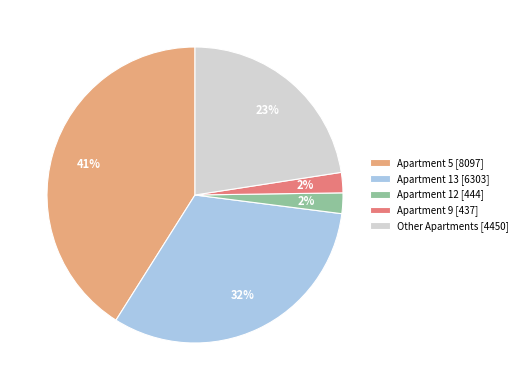

To the nearest percent, what is the difference between the largest and smallest slice percentages?

39%